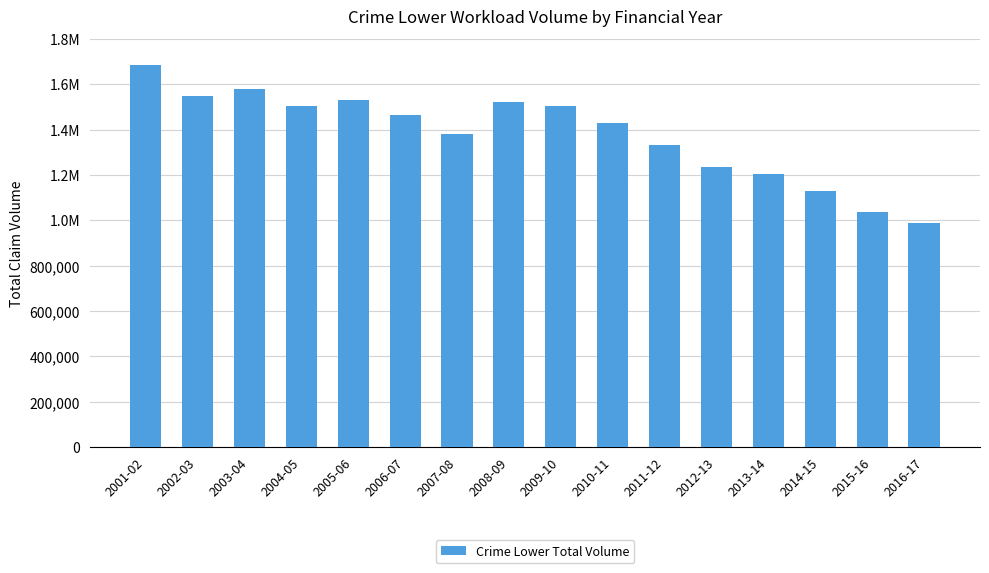

Is it true that the value at 2014-15 is 415692?

False